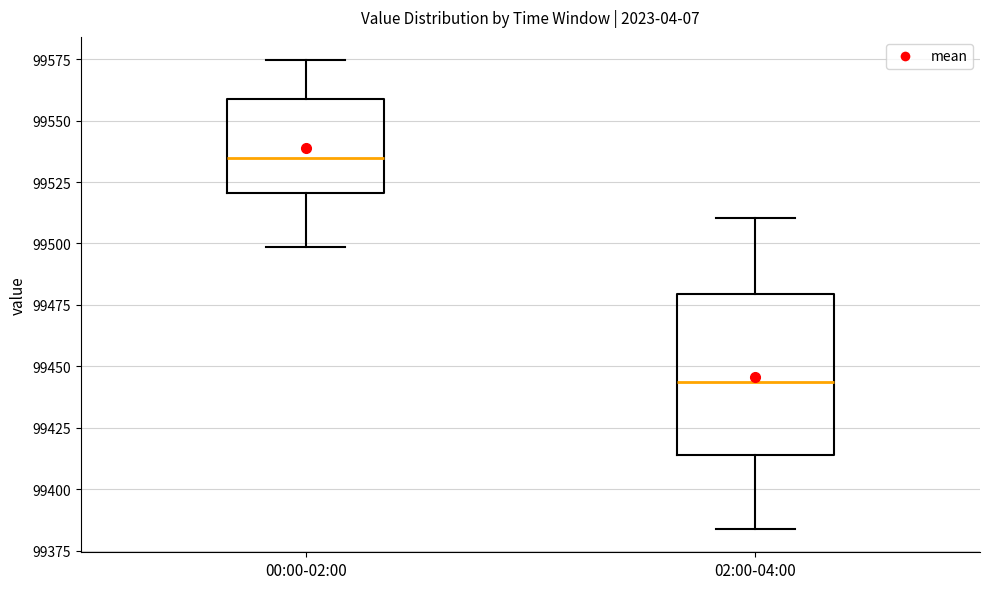

Which box has the lowest median line?

02:00-04:00